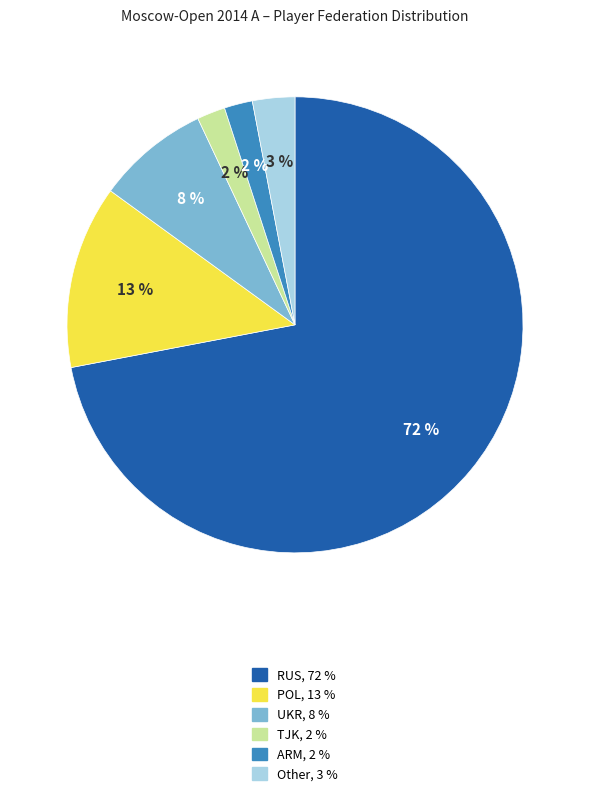

To the nearest percent, what is the average slice percentage?

17%